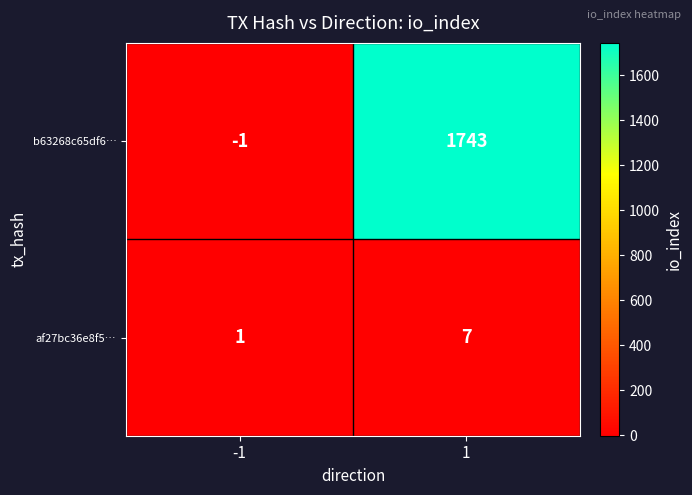

Which series changed the most between -1 and 1?

b63268c65df6…